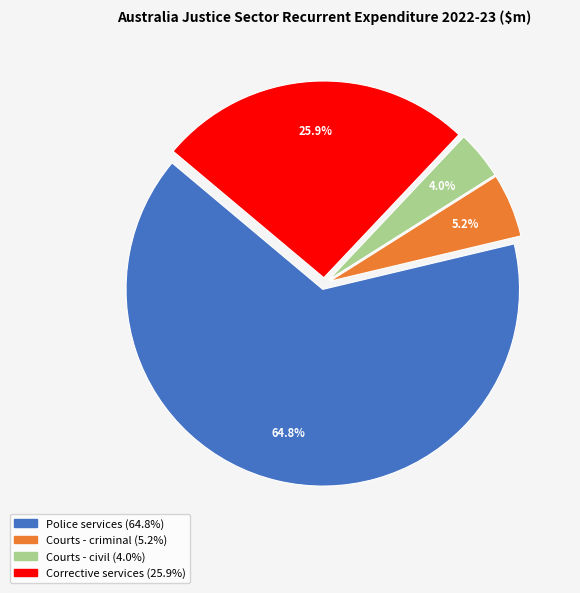

How many slices are in this pie chart?

4